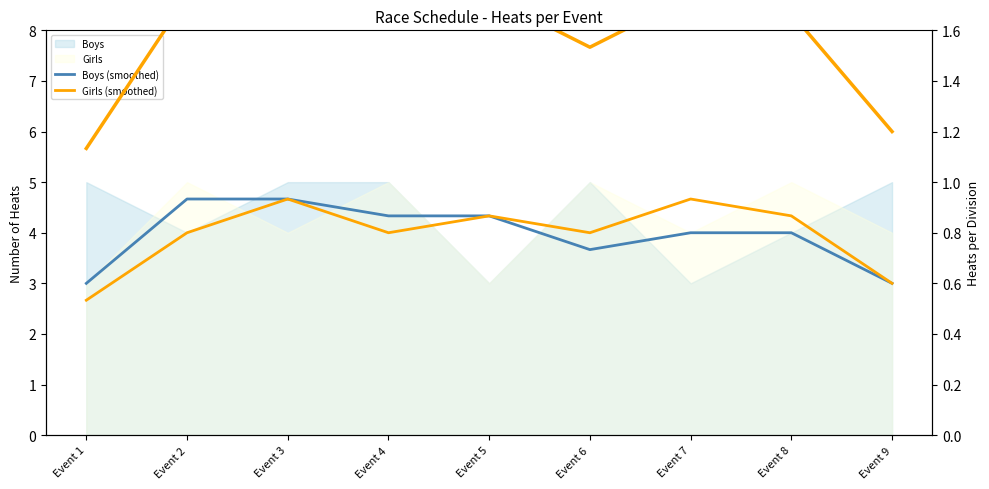

What is the total value across all series at Event 3?

11.2